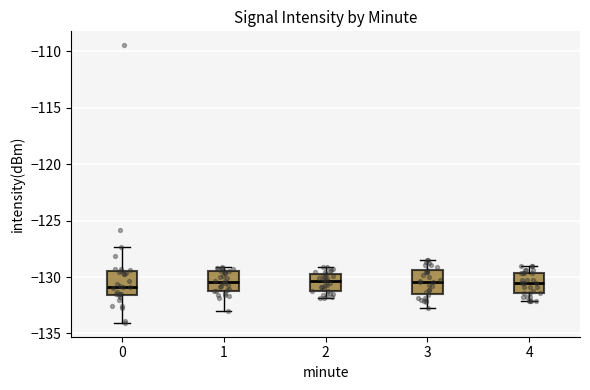

Reading left to right, transcribe this box plot: for each box, give where its median line is, the range the box spans, and where its two whiskers end, as read against the y-axis. The values are not printed on the chart, so give them approximately, as read against the axis.

0: median -131.0, box -131.5 to -129.5, whiskers -134.0 to -127.5
1: median -130.5, box -131.0 to -129.5, whiskers -133.0 to -129.0
2: median -130.5, box -131.5 to -130.0, whiskers -132.0 to -129.0
3: median -130.5, box -131.5 to -129.5, whiskers -133.0 to -128.5
4: median -130.5, box -131.5 to -129.5, whiskers -132.0 to -129.0